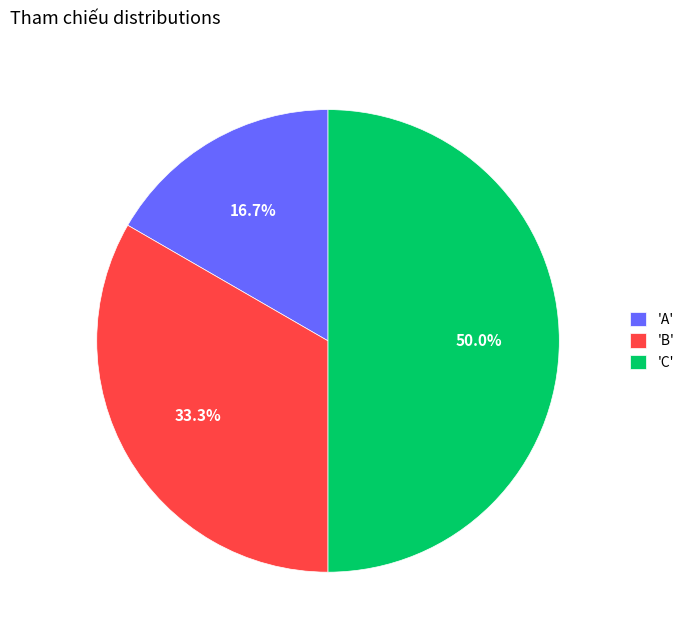

Is 'A' the majority of the pie?

No